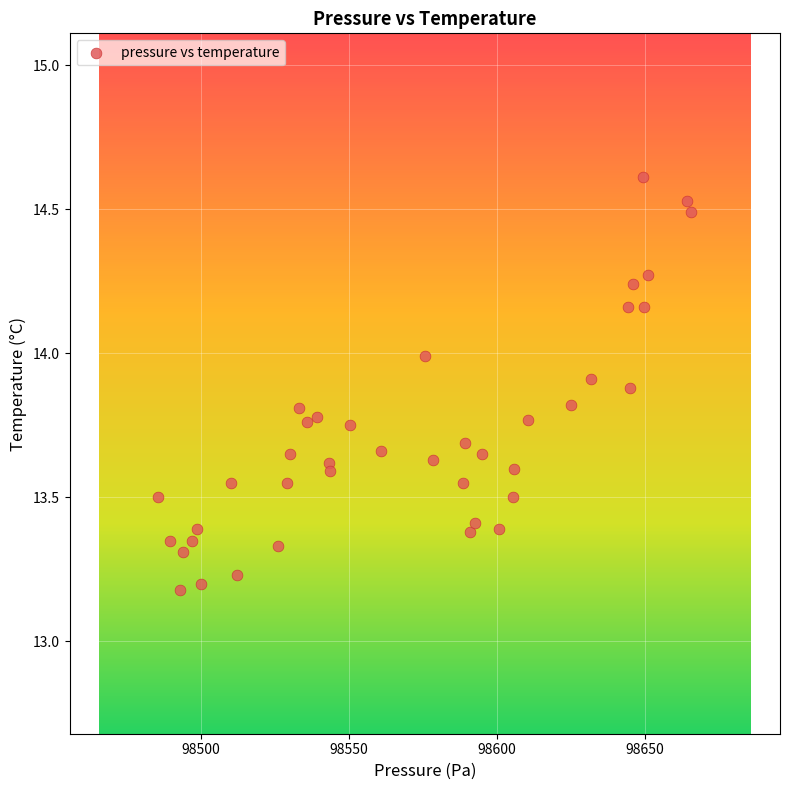

What is the range of X values (max minus min)?

180.1